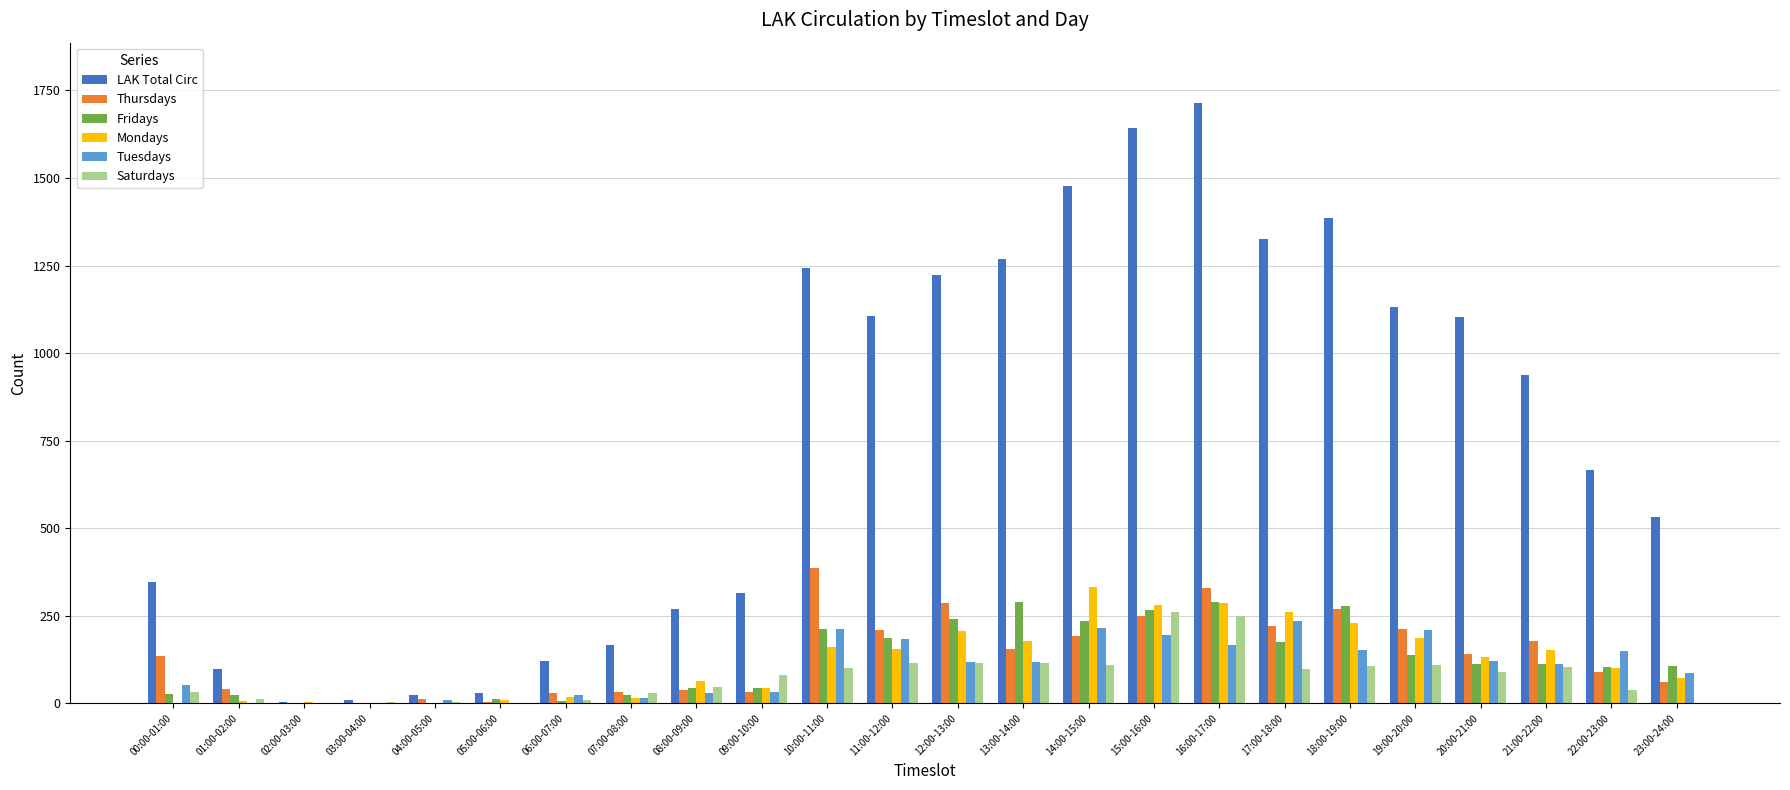

The Thursdays series shows 38 at 08:00-09:00. True or false?

True